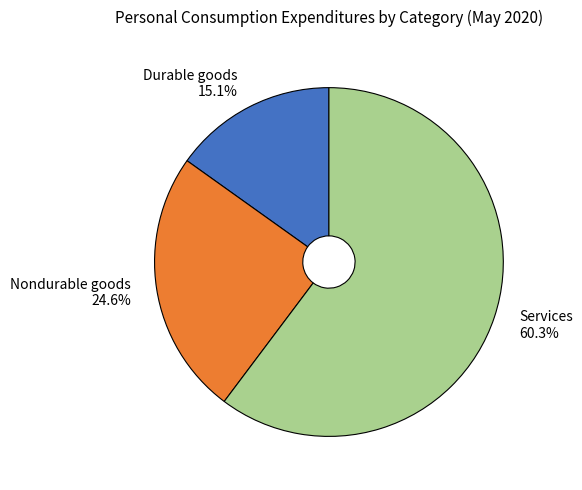

How many slices are in this pie chart?

3